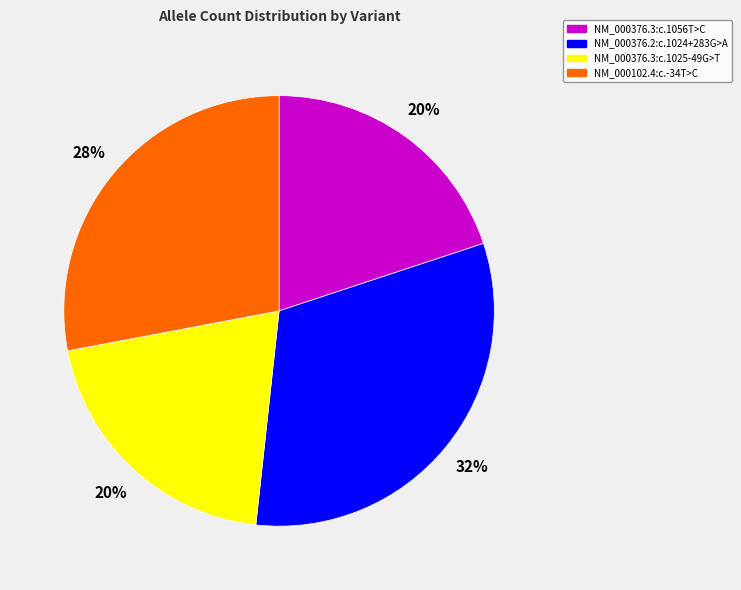

To the nearest percent, what is the average slice percentage?

25%